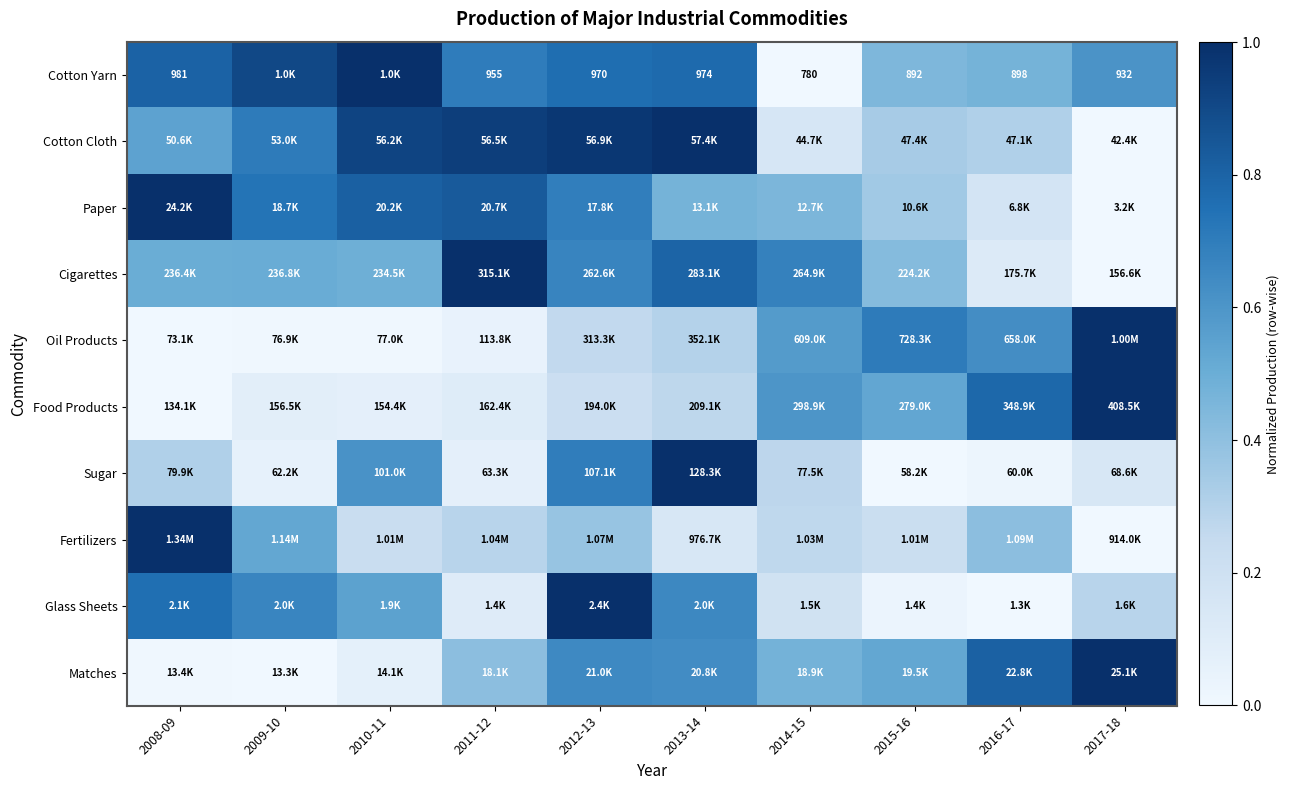

Between 2008-09 and 2013-14, which series saw the biggest shift?

Fertilizers